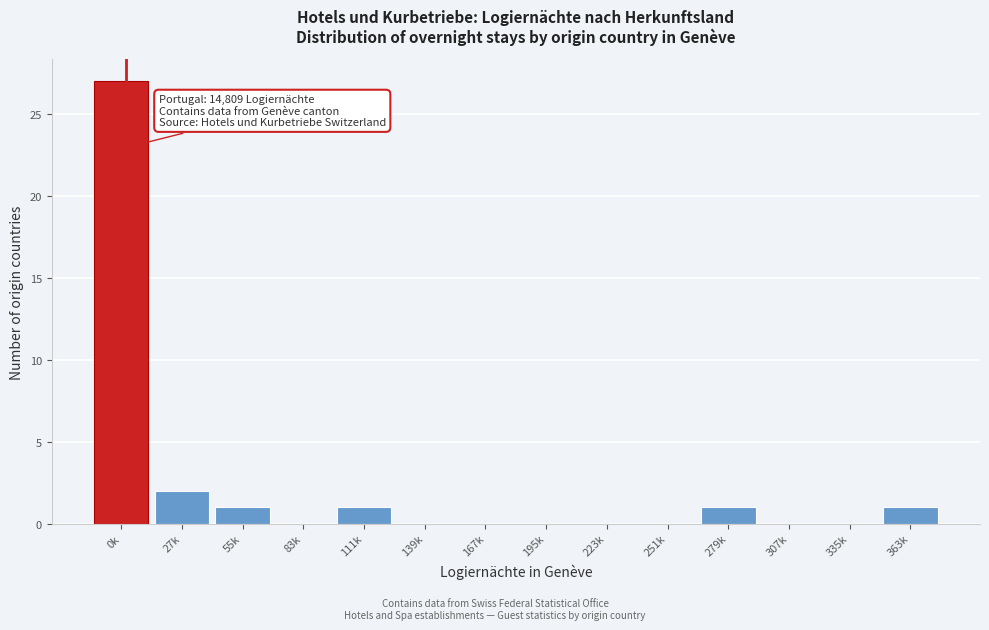

Reading left to right, transcribe all the data shown in this chart.

0k=27	27k=2	55k=1	83k=0	111k=1	139k=0	167k=0	195k=0	223k=0	251k=0	279k=1	307k=0	335k=0	363k=1